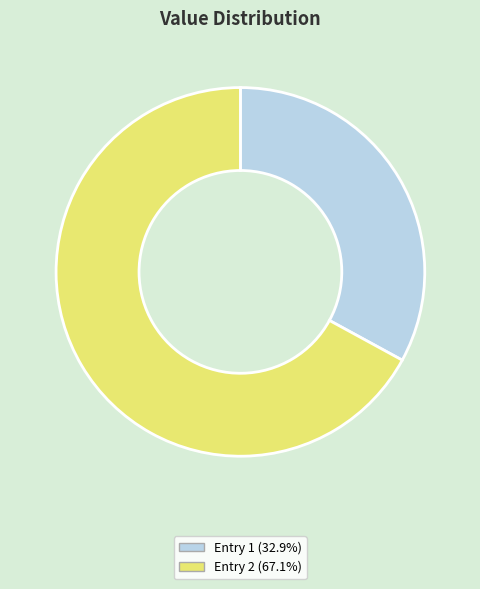

Is there any slice that represents more than half of the pie?

Yes